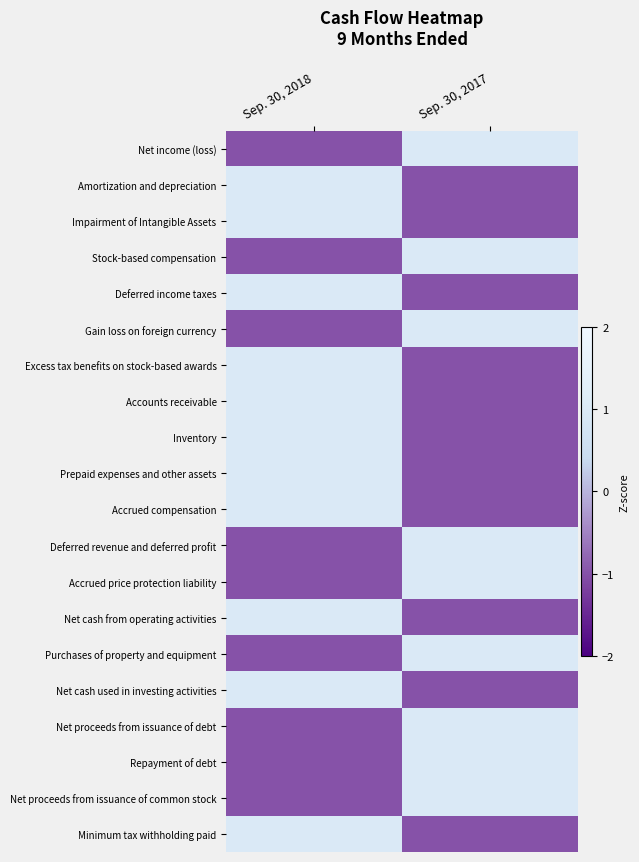

What is the minimum value shown in the chart?

-1